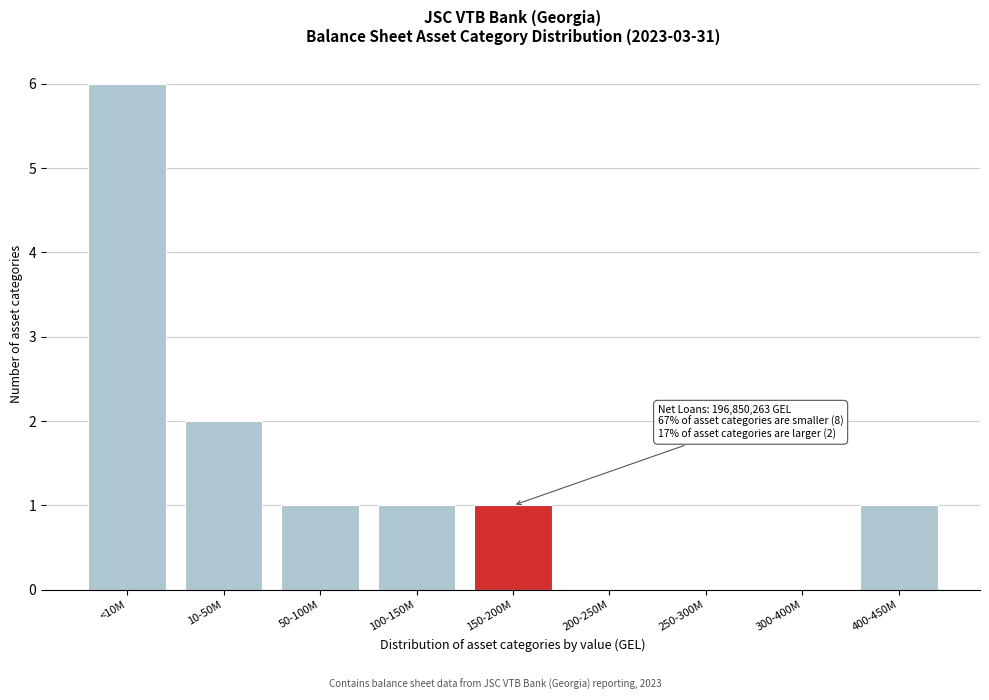

Reading left to right, what are all the values shown in this chart?

<10M=6	10-50M=2	50-100M=1	100-150M=1	150-200M=1	200-250M=0	250-300M=0	300-400M=0	400-450M=1